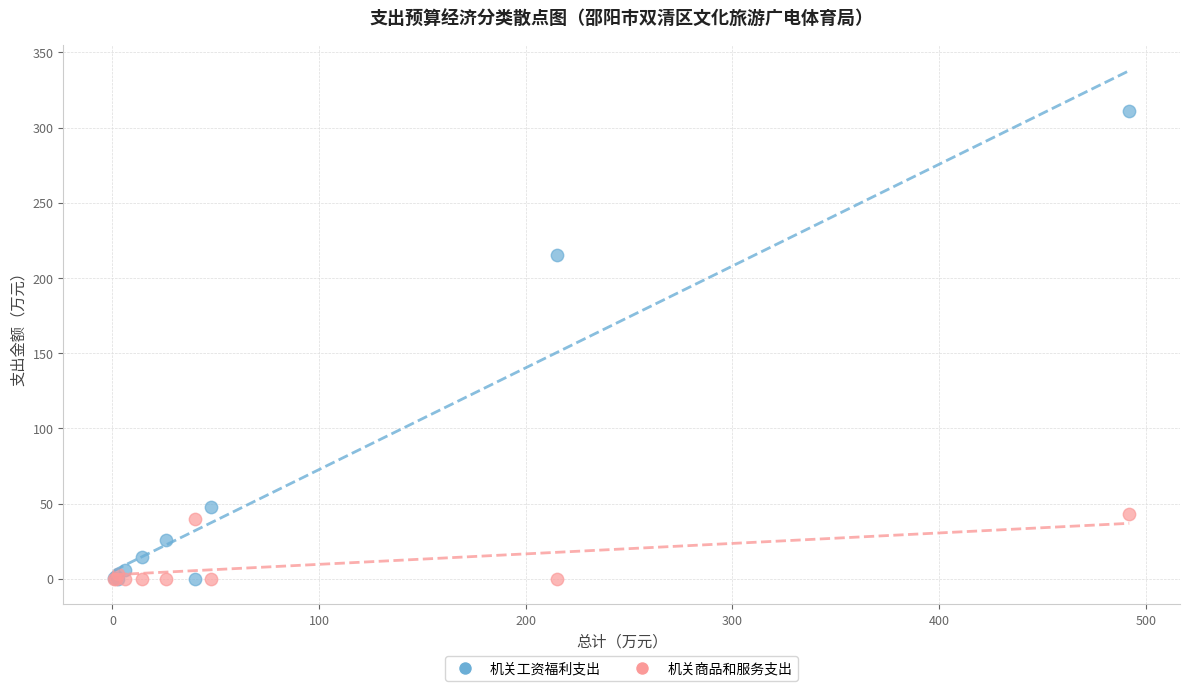

In the 机关工资福利支出 series, what Y value is closest to 155?

215.0